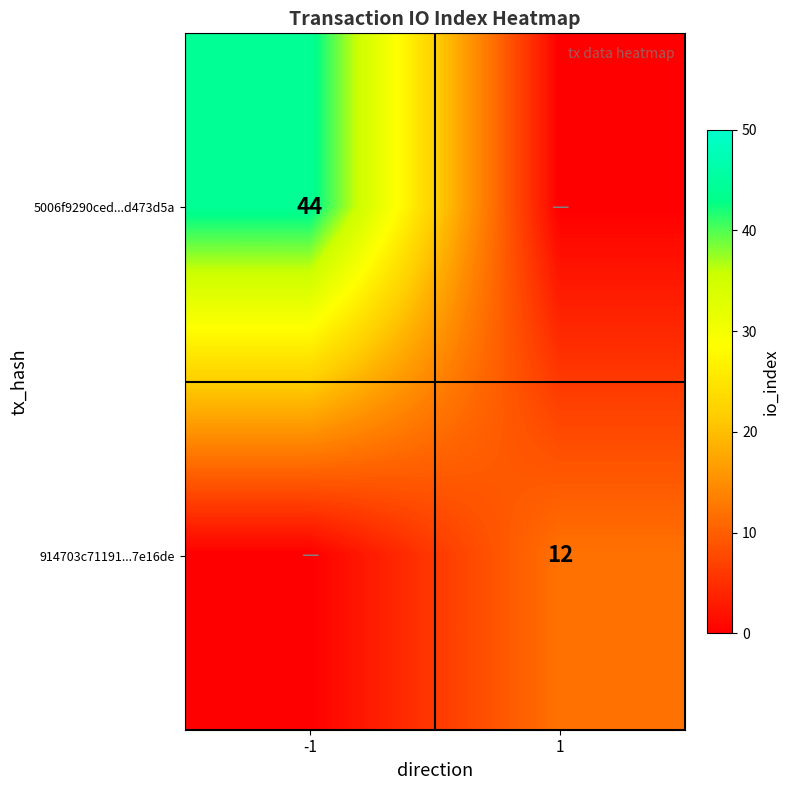

True or false: 5006f9290ced...d473d5a has a value of 44 at -1.

True